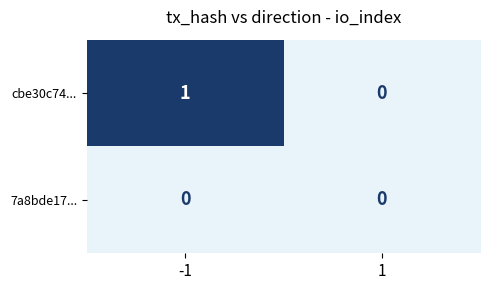

Rank the categories by cbe30c74... value from lowest to highest.

1, -1